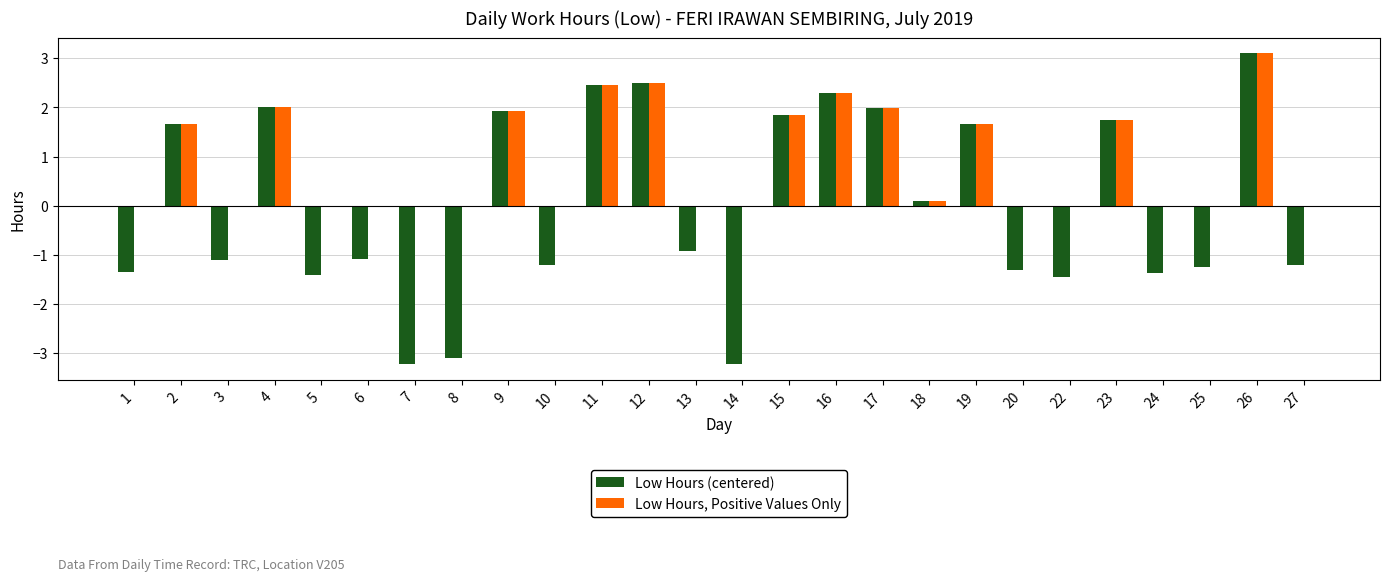

What is the maximum value for Low Hours (centered)?

3.1